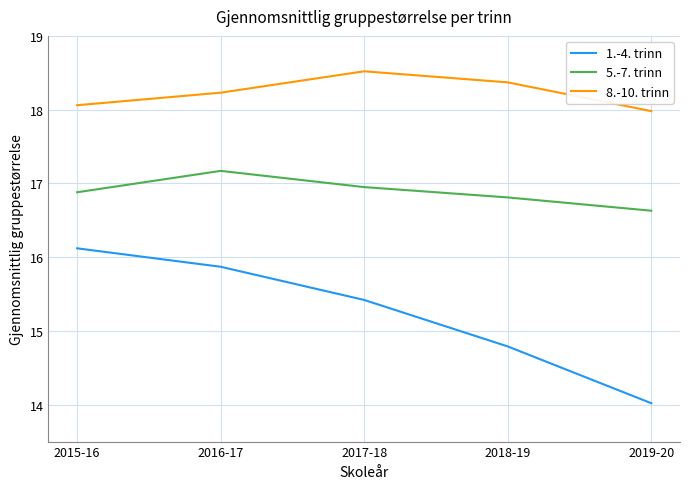

Is the value of 8.-10. trinn at 2016-17 greater than the value of 1.-4. trinn at 2019-20?

Yes